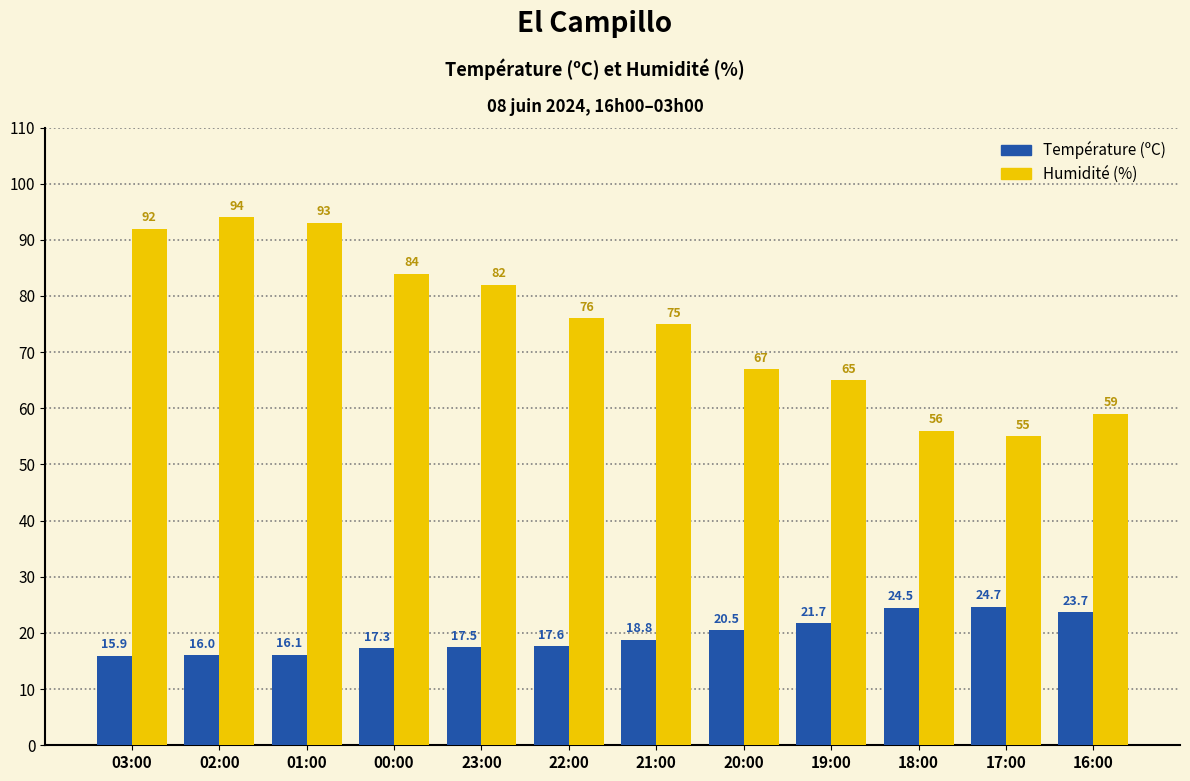

Which series has the widest spread of values?

Humidité (%)